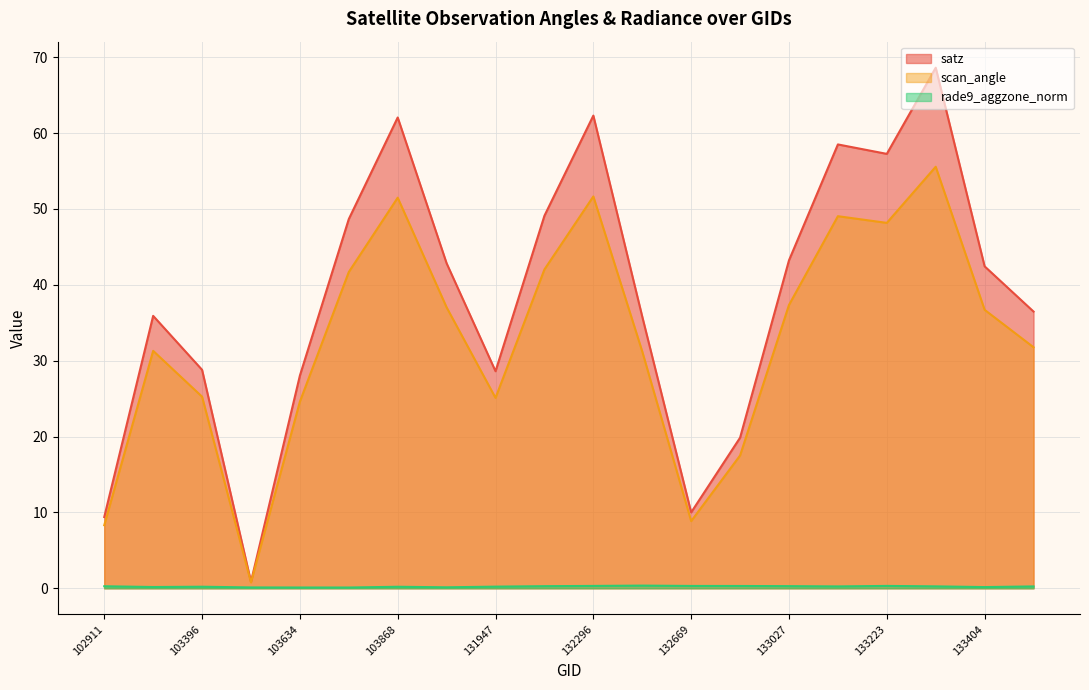

Which series changed the most between 102911 and 133027?

satz